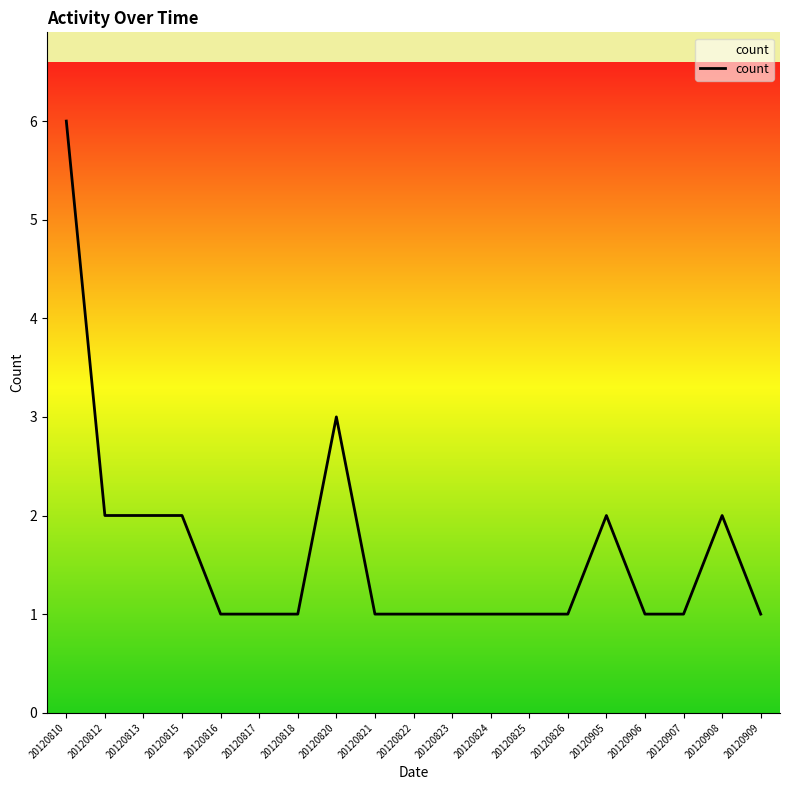

Does the chart display data point markers on the line(s)?

No